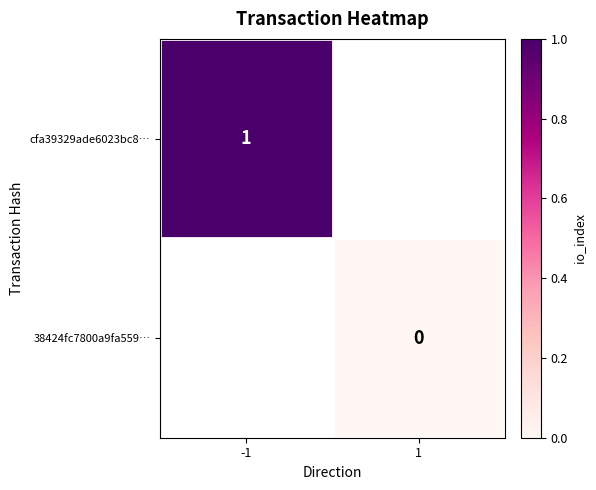

The cfa39329ade6023bc8… series shows 2 at -1. True or false?

False